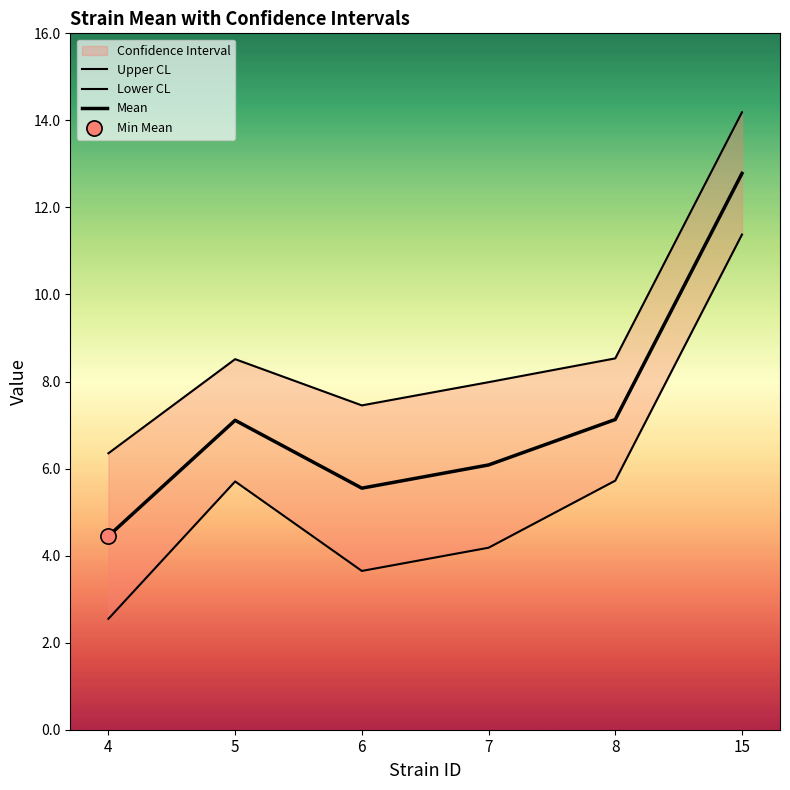

Which series has the largest total across all categories?

Upper CL